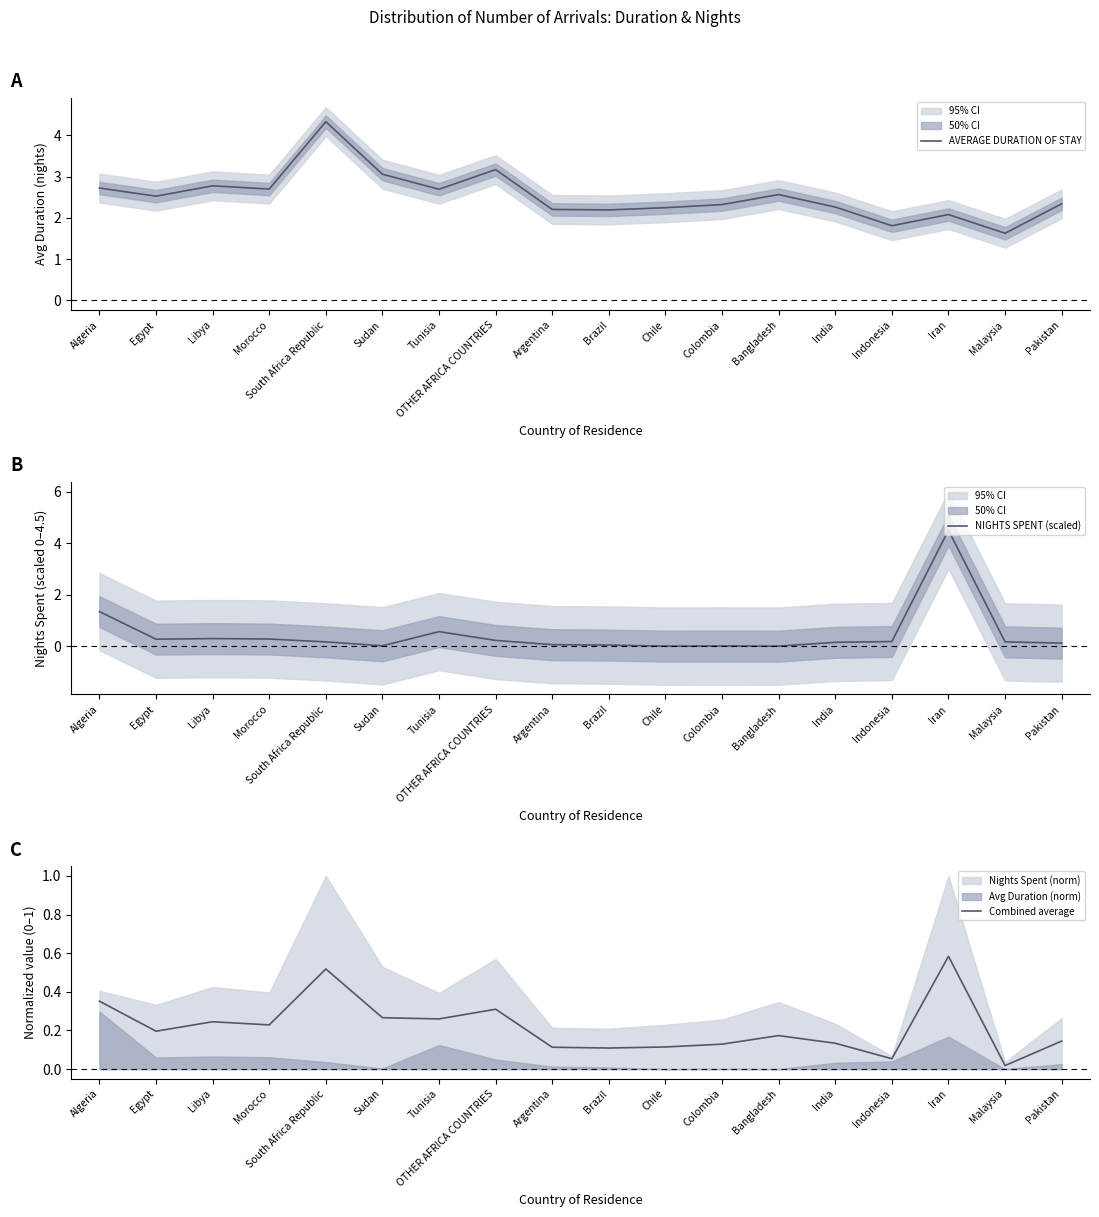

Reading left to right, extract all data points from this chart.

AVERAGE DURATION OF STAY: Algeria=2.7	Egypt=2.5	Libya=2.8	Morocco=2.7	South Africa Republic=4.3	Sudan=3.1	Tunisia=2.7	OTHER AFRICA COUNTRIES=3.2	Argentina=2.2	Brazil=2.2	Chile=2.2	Colombia=2.3	Bangladesh=2.6	India=2.3	Indonesia=1.8	Iran=2.1	Malaysia=1.6	Pakistan=2.3
NIGHTS SPENT (scaled): Algeria=1.3	Egypt=0.3	Libya=0.3	Morocco=0.3	South Africa Republic=0.2	Sudan=0.0	Tunisia=0.6	OTHER AFRICA COUNTRIES=0.2	Argentina=0.1	Brazil=0.0	Chile=0.0	Colombia=0.0	Bangladesh=0.0	India=0.1	Indonesia=0.2	Iran=4.5	Malaysia=0.2	Pakistan=0.1
Combined average: Algeria=0.4	Egypt=0.2	Libya=0.2	Morocco=0.2	South Africa Republic=0.5	Sudan=0.3	Tunisia=0.3	OTHER AFRICA COUNTRIES=0.3	Argentina=0.1	Brazil=0.1	Chile=0.1	Colombia=0.1	Bangladesh=0.2	India=0.1	Indonesia=0.1	Iran=0.6	Malaysia=0.0	Pakistan=0.1